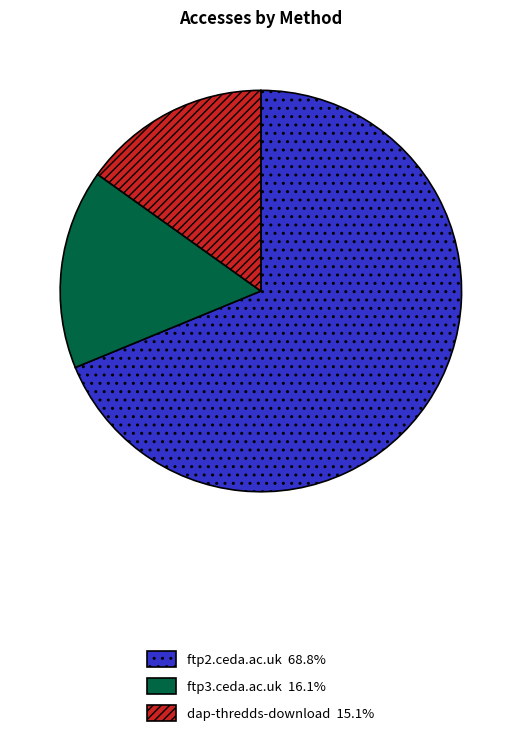

True or false: ftp3.ceda.ac.uk accounts for 16% of the total.

True